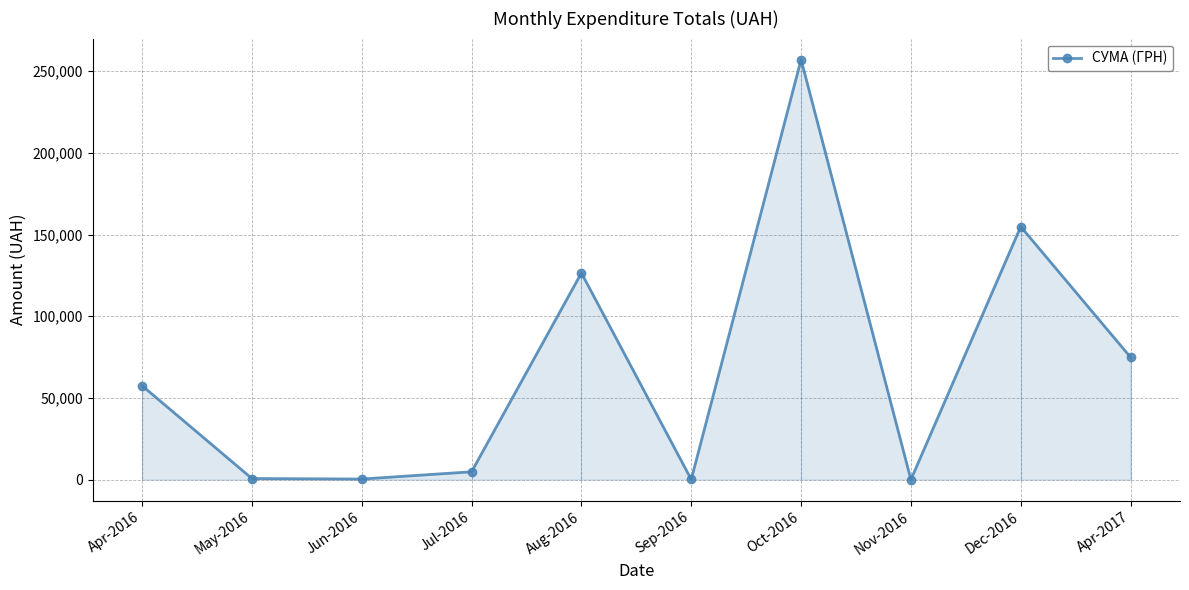

What is the sum of the values at Oct-2016 and Apr-2016?

314566.8